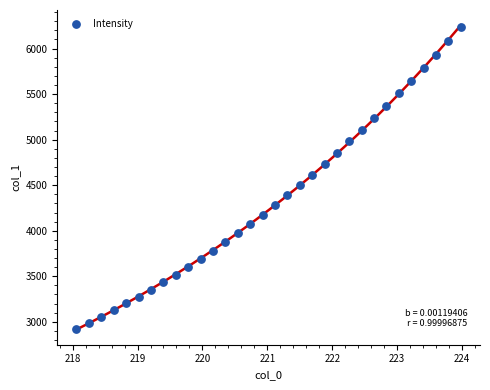

What is the range of X values (max minus min)?

5.9